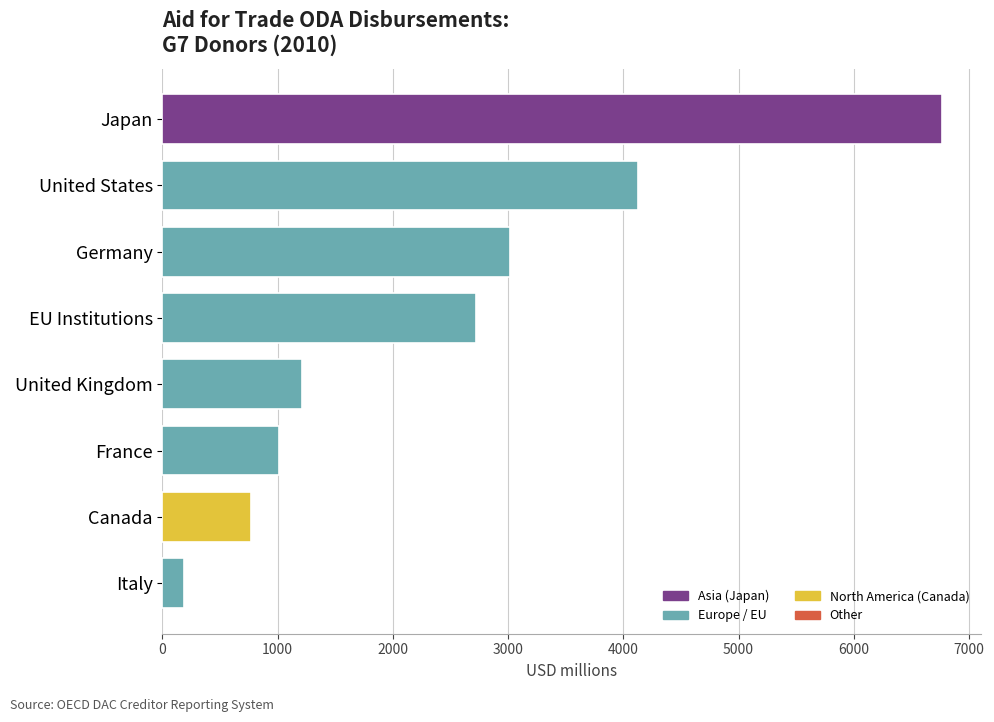

Reading top to bottom, list all the values displayed in this chart.

6763.0	4129.2	3020.2	2719.0	1212.0	1013.7	768.2	185.0